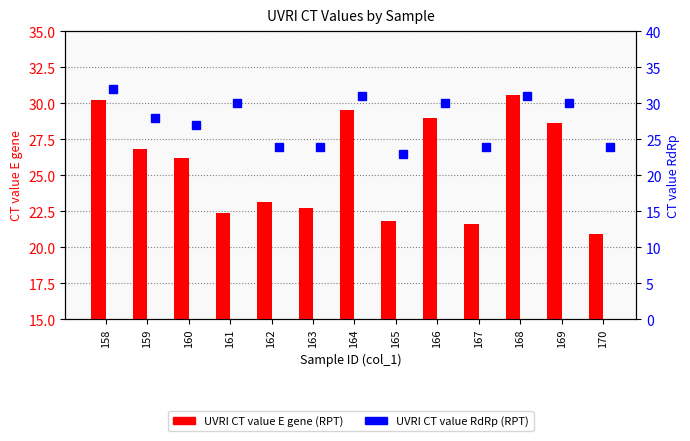

What is the difference between the maximum and second lowest values?

9.0